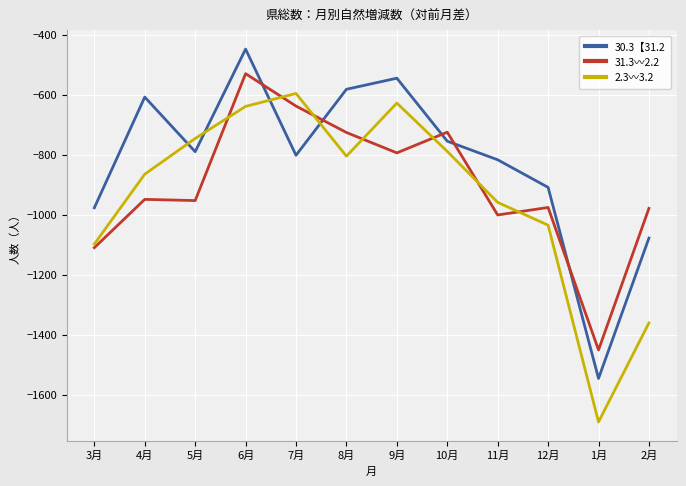

Where do 31.3〰2.2 and 2.3〰3.2 first cross each other?

5月 and 6月